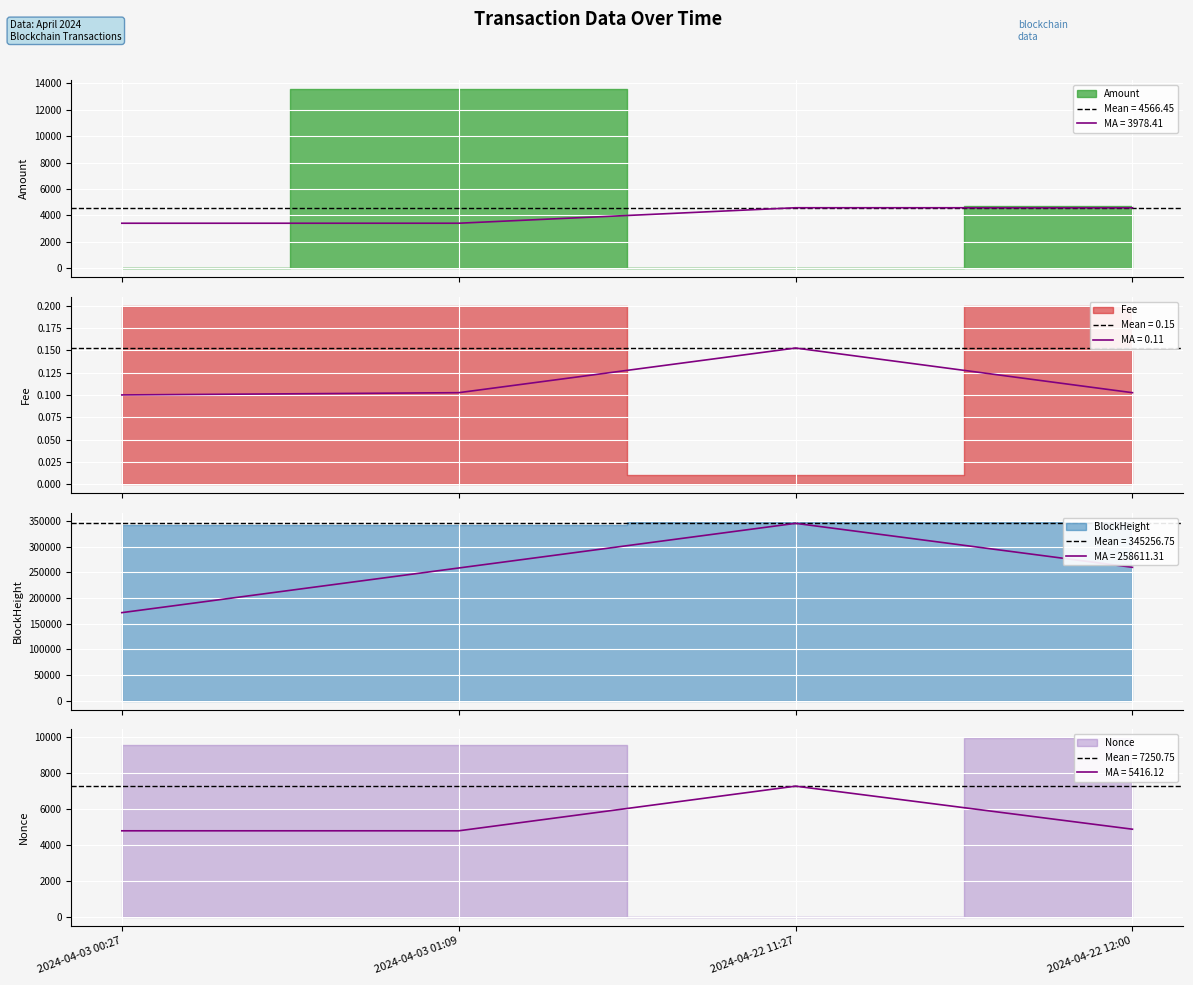

Count the Nonce values in the range 0 to 1.

4